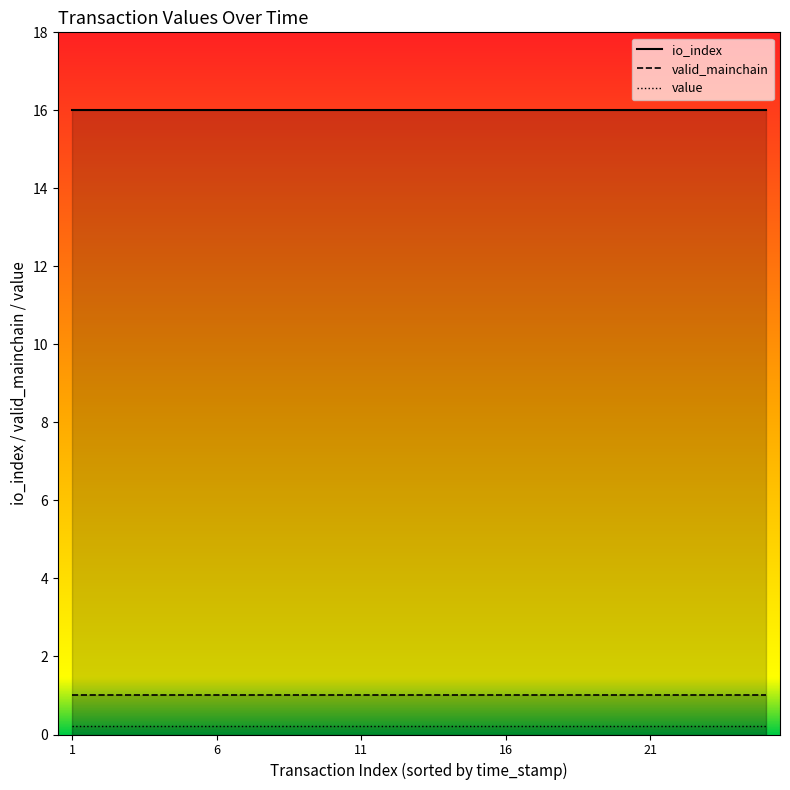

True or false: value_line has a value of 0.2 at 16.

True